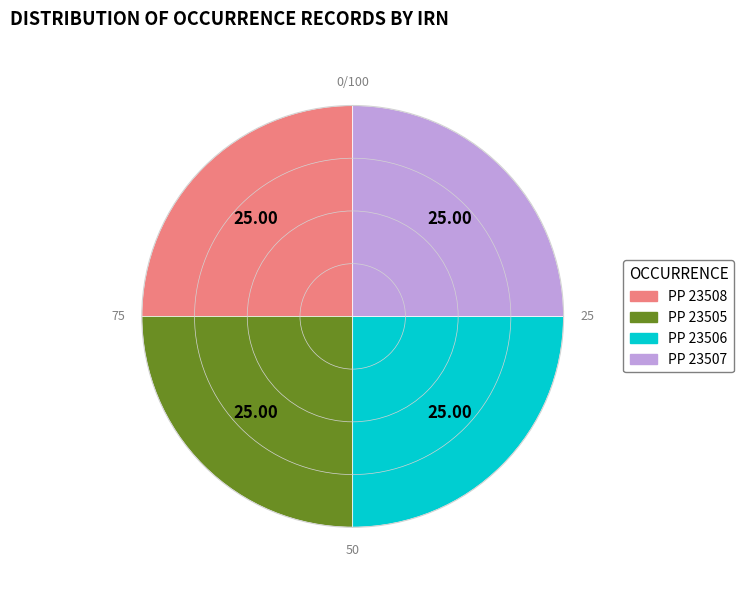

How many slices are in this pie chart?

4